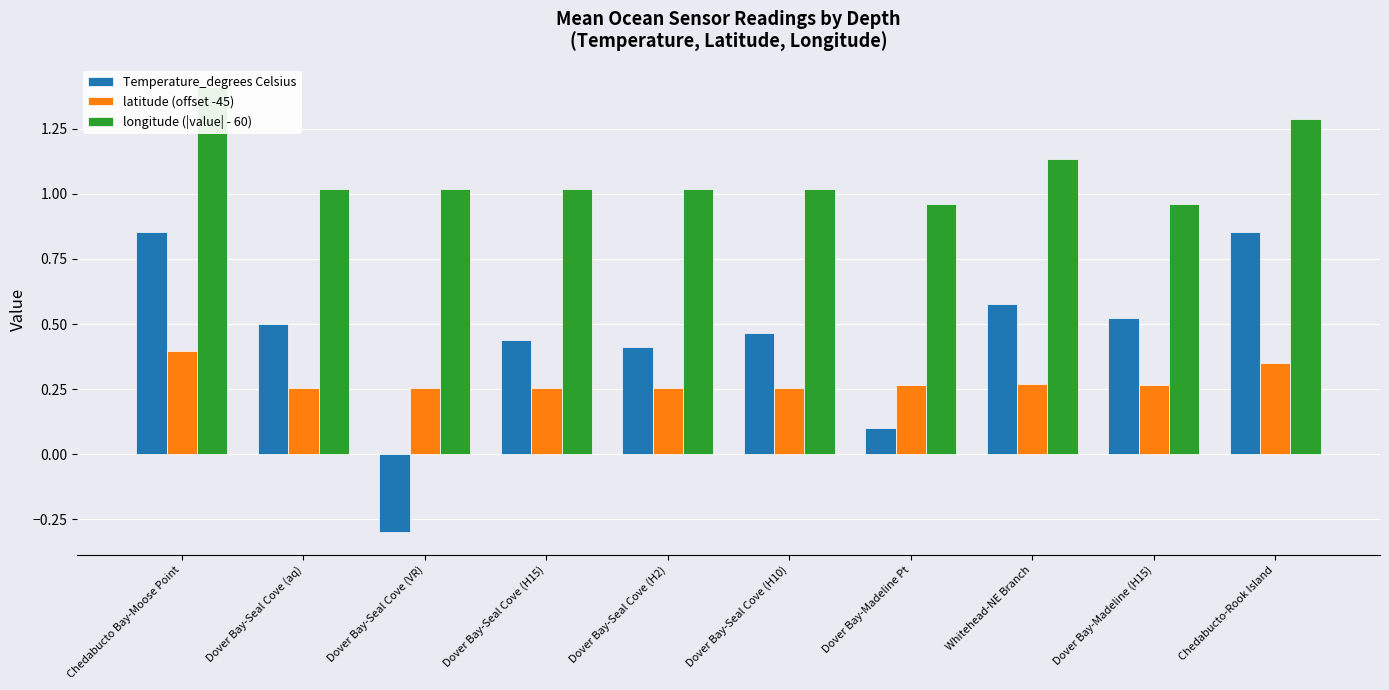

Is the value of latitude (offset -45) at Whitehead-NE Branch greater than the value of longitude (|value| - 60) at Dover Bay-Madeline Pt?

No